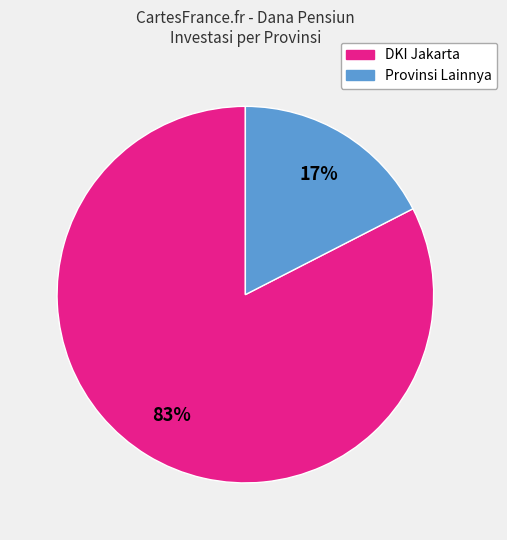

Which has a higher value, Provinsi Lainnya or DKI Jakarta?

DKI Jakarta